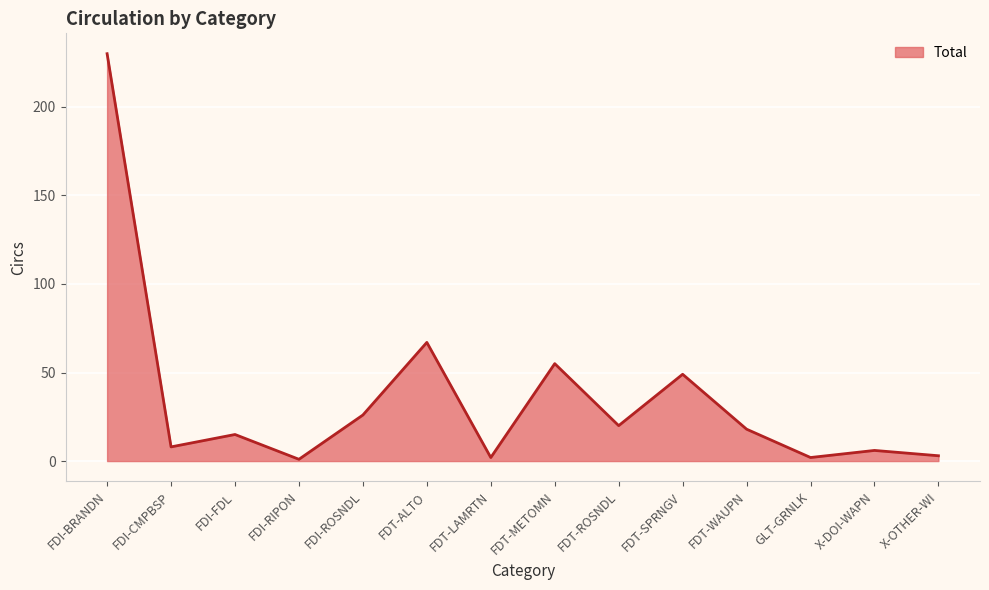

What is the greatest value displayed?

230